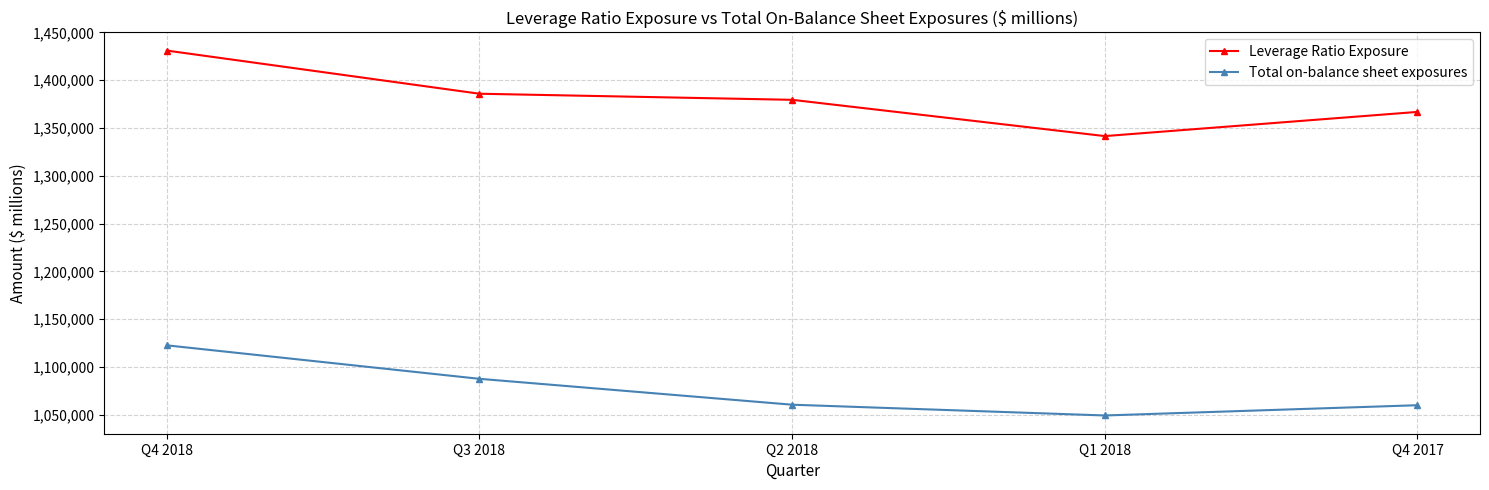

True or false: Leverage Ratio Exposure and Total on-balance sheet exposures cross at least once.

False